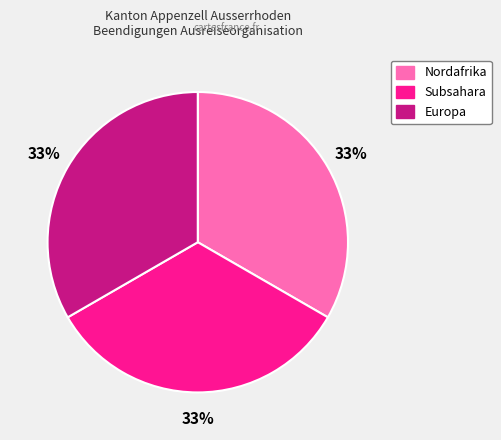

Is there any slice that represents more than half of the pie?

No